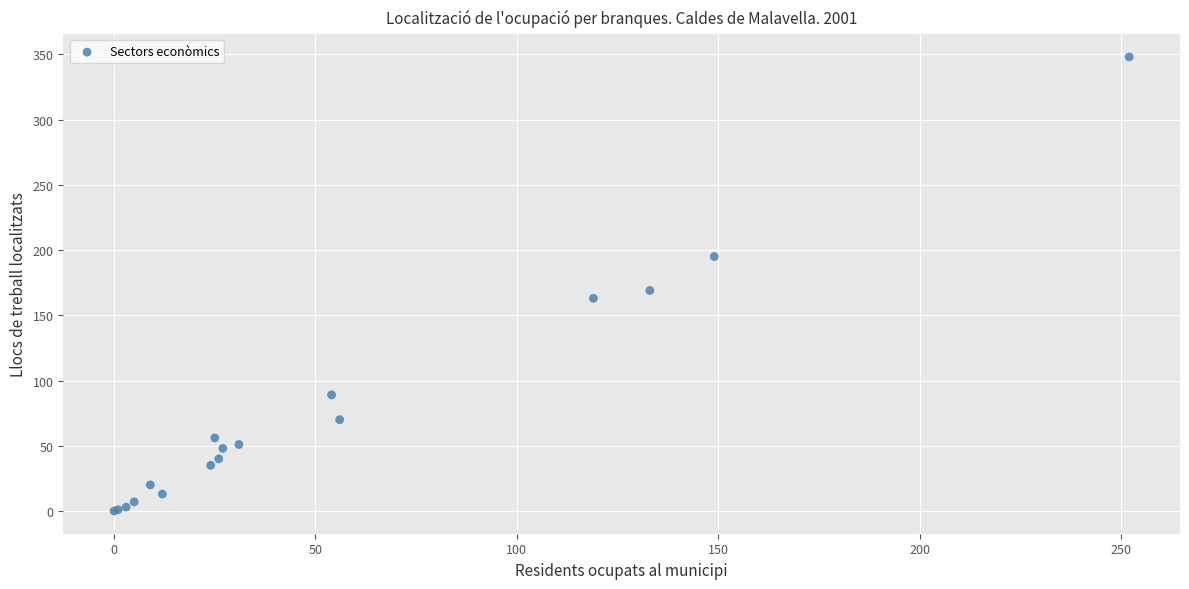

What Y value in the scatter plot is closest to 174?

169